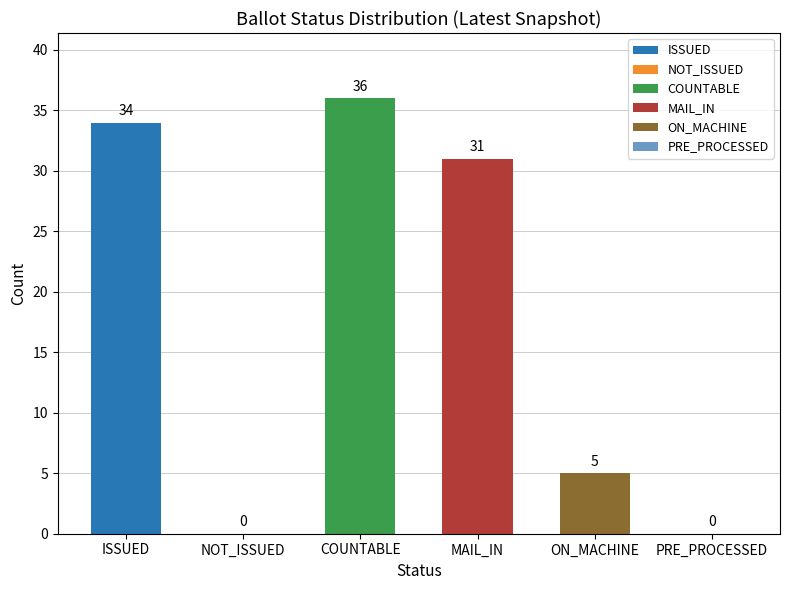

What is the sum of all values?

106